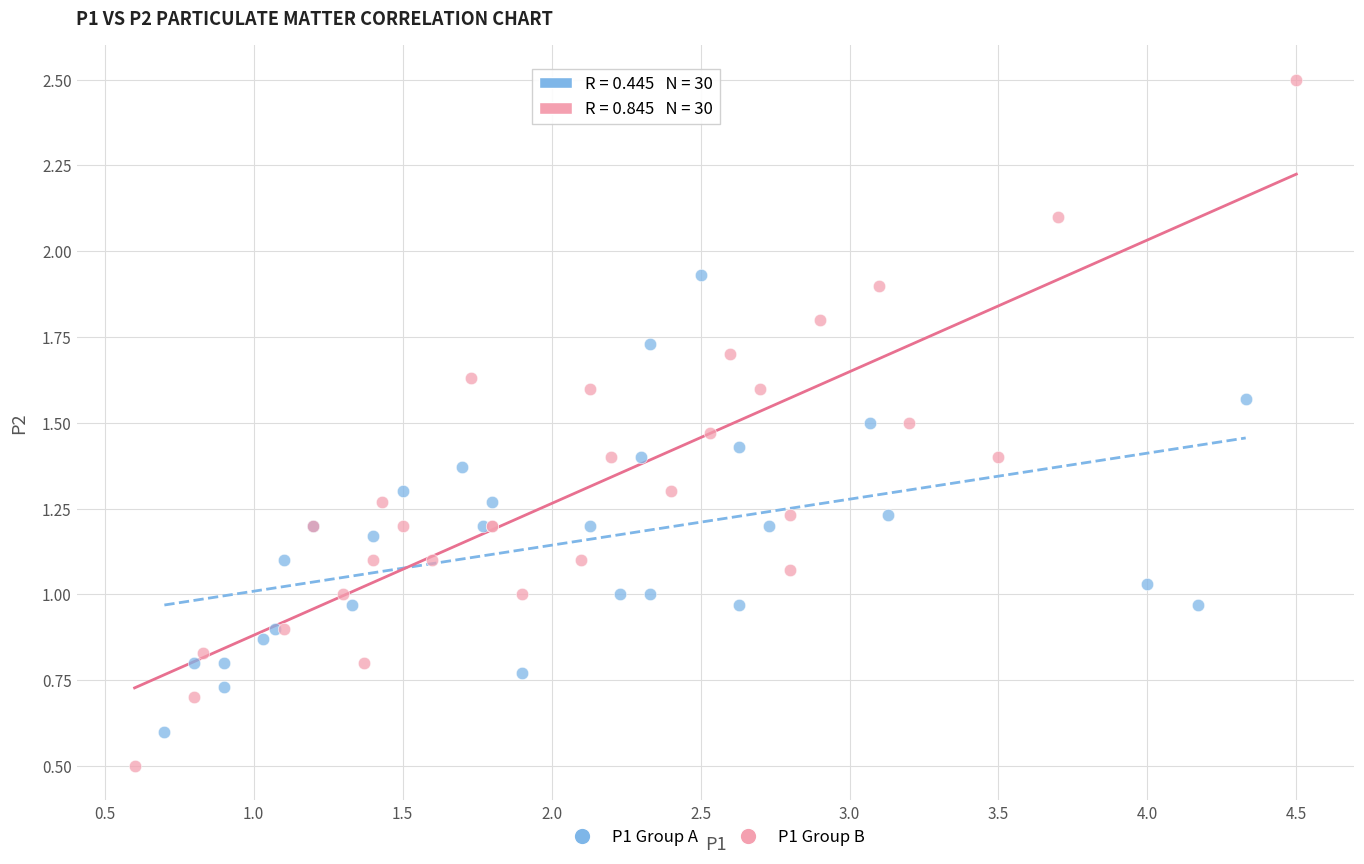

Which series contains the lowest Y value?

P1 Group B